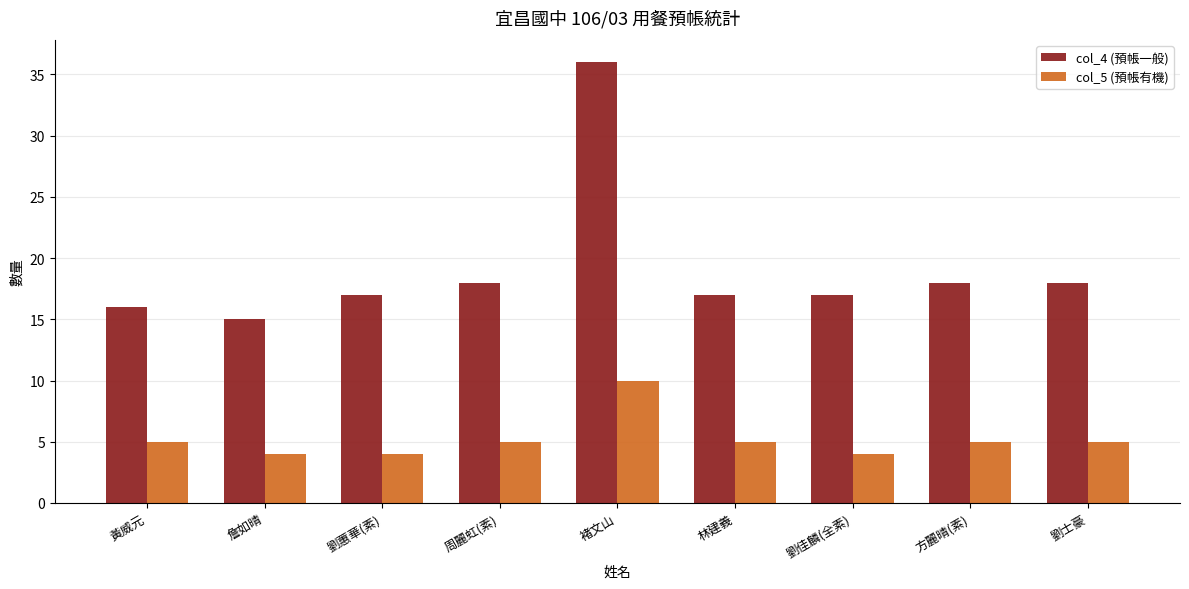

At which category is the sum across all series the highest?

褚文山